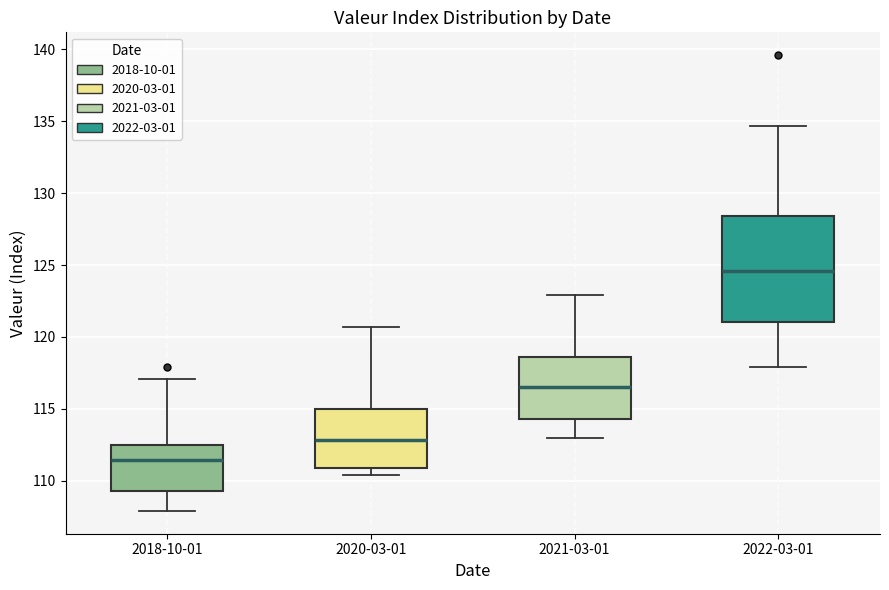

Reading left to right, transcribe this box plot: for each box, give where its median line is, the range the box spans, and where its two whiskers end, as read against the y-axis. The values are not printed on the chart, so give them approximately, as read against the axis.

2018-10-01: median 111.5, box 109.5 to 112.5, whiskers 108.0 to 117.0
2020-03-01: median 113.0, box 111.0 to 115.0, whiskers 110.5 to 120.5
2021-03-01: median 116.5, box 114.5 to 118.5, whiskers 113.0 to 123.0
2022-03-01: median 124.5, box 121.0 to 128.5, whiskers 118.0 to 134.5